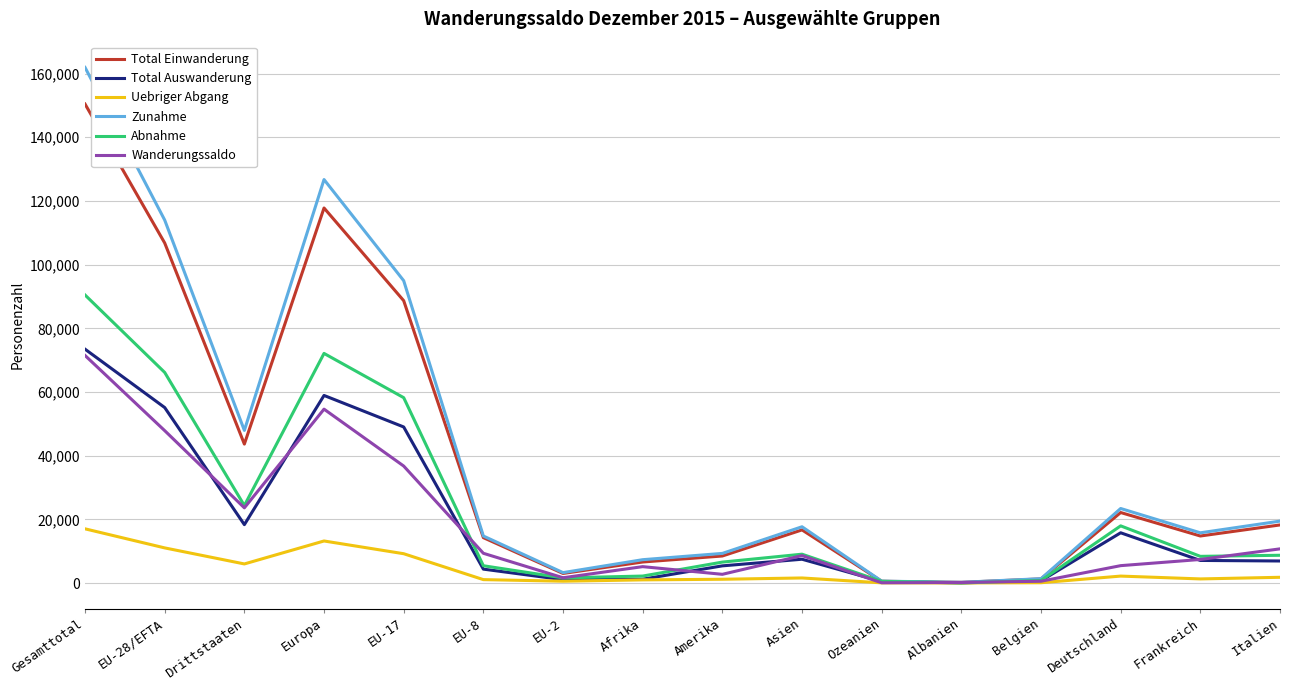

Is this an area chart (filled region under the line)?

No